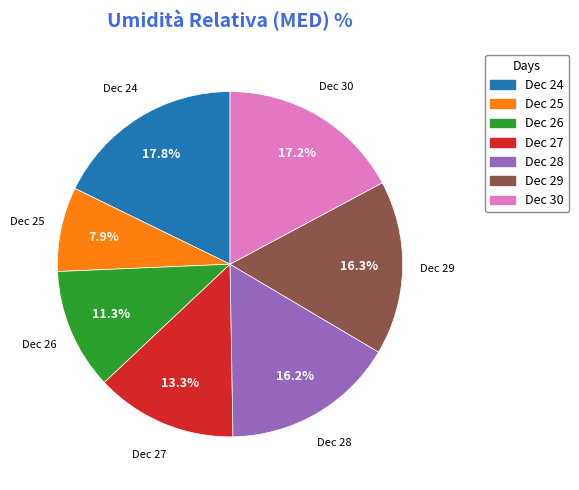

Is there a majority slice in this chart?

No